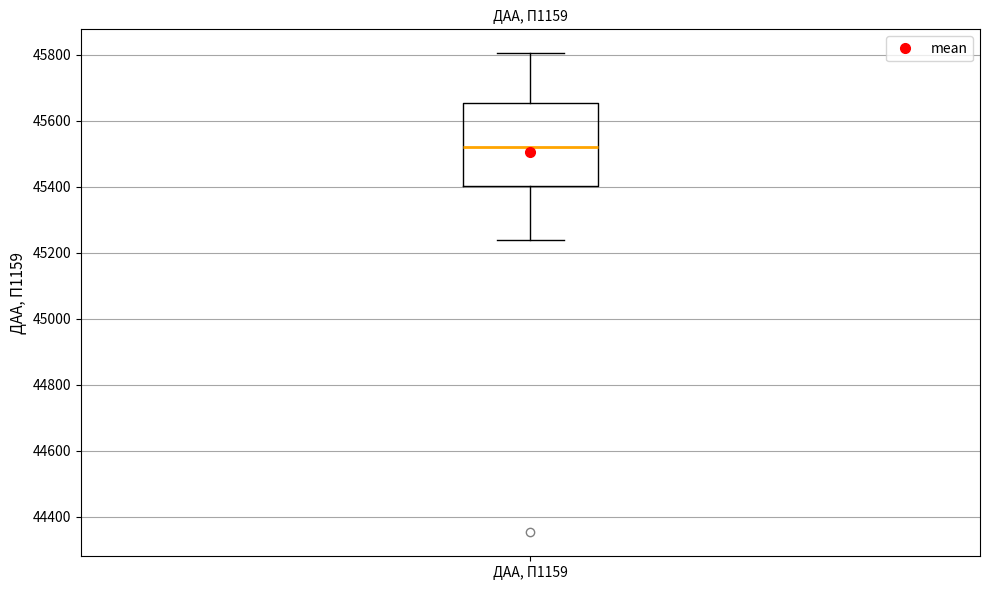

Where does the upper whisker of the box for ДАА, П1159 end on the y-axis? The values are not printed on the chart, so give them approximately, as read against the axis.

45800